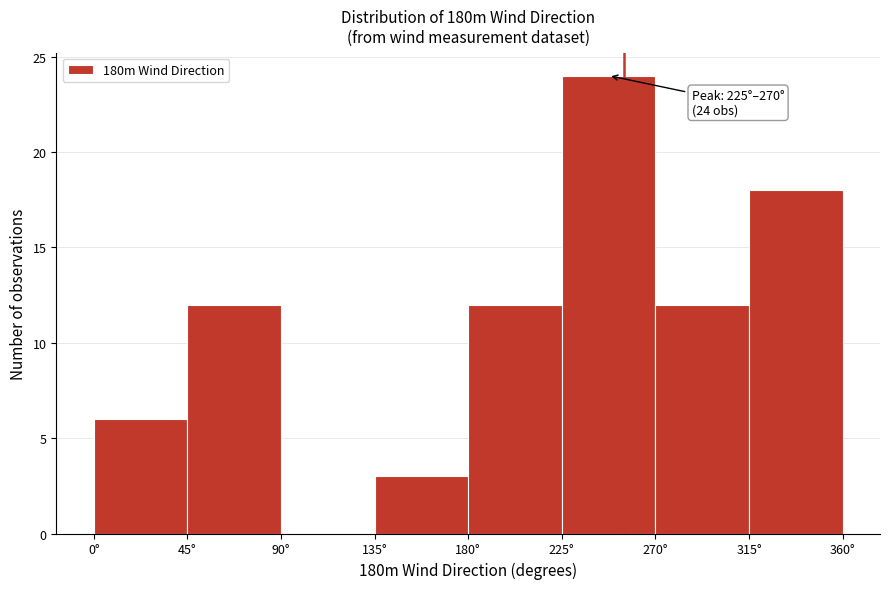

Which range on the x-axis has the tallest bar?

225 to 270